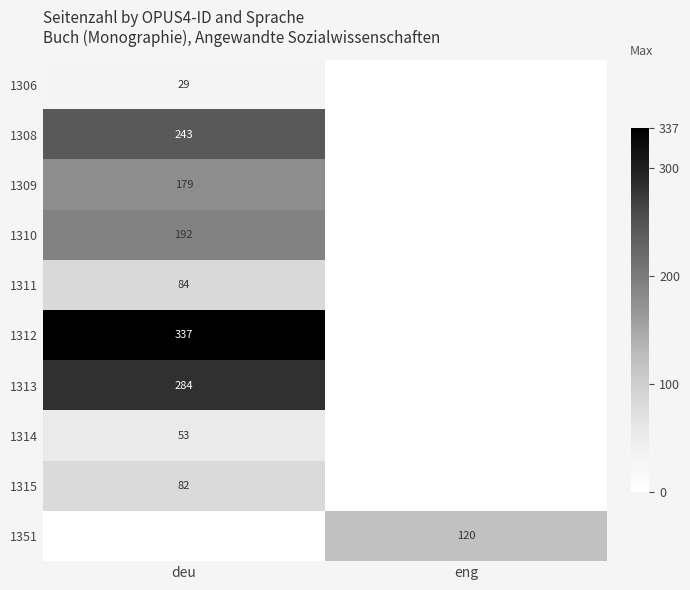

The value of 1308 at deu is 243. True or false?

True